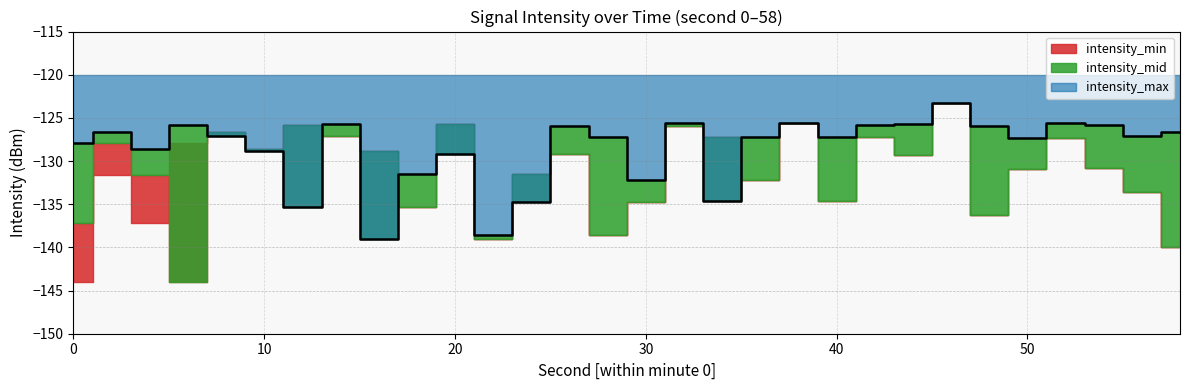

List the labels in order of intensity_max value, largest first.

46, 32, 38, 52, 14, 44, 6, 42, 54, 26, 48, 2, 58, 8, 56, 36, 40, 28, 50, 0, 4, 10, 20, 18, 30, 34, 24, 12, 22, 16